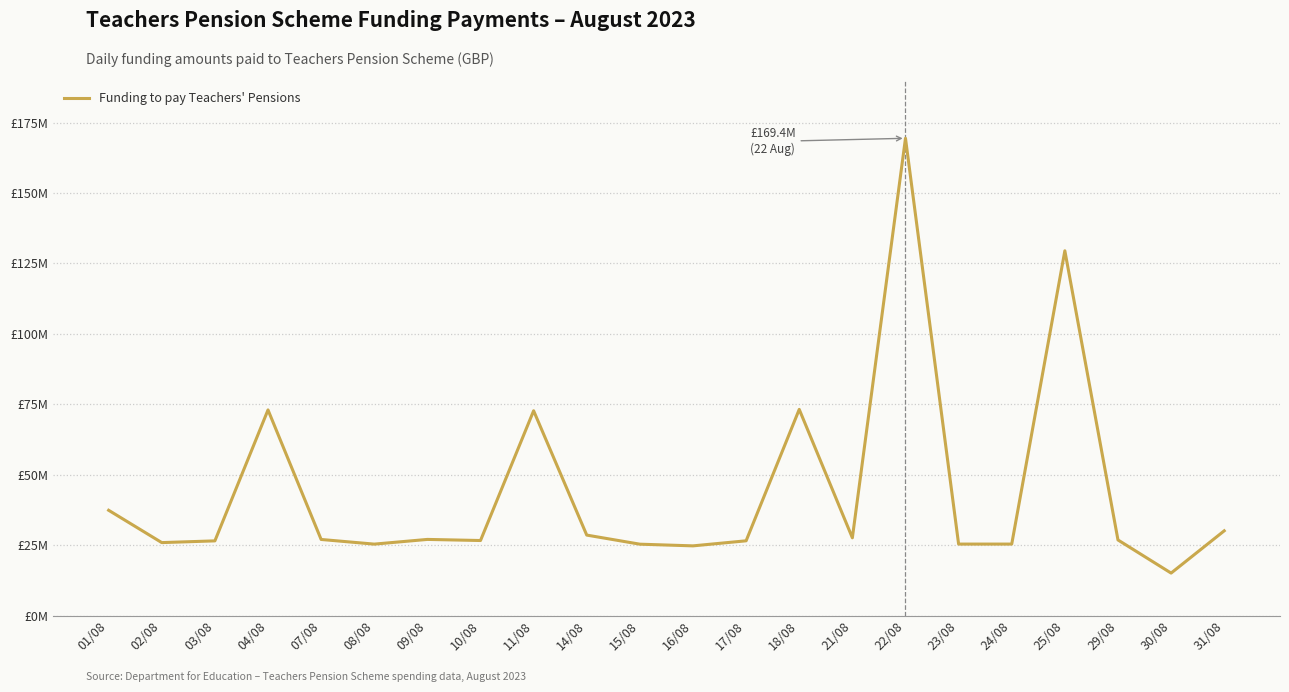

True or false: there are more than 1 points higher than both neighbors.

True